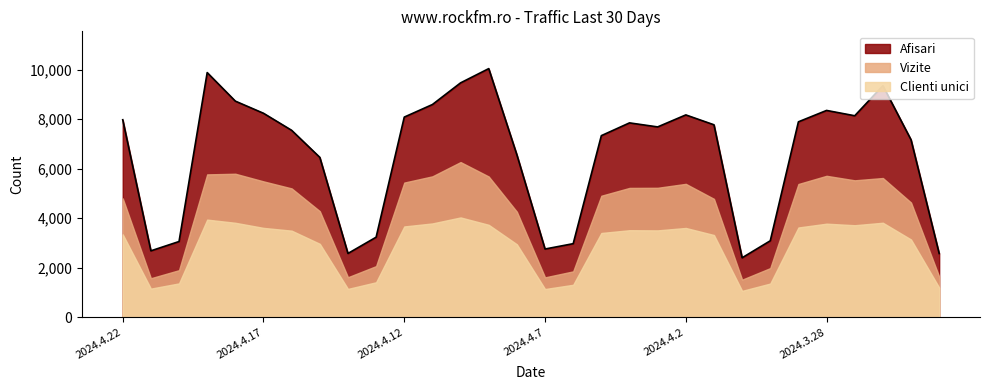

Which label corresponds to the largest value in the chart?

2024.4.9